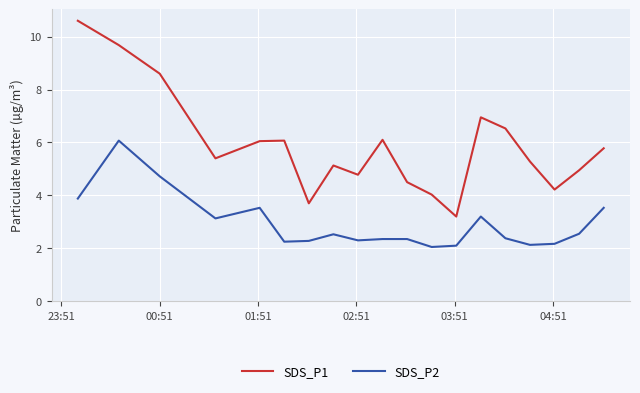

What are all the series names shown in the legend?

SDS_P1, SDS_P2